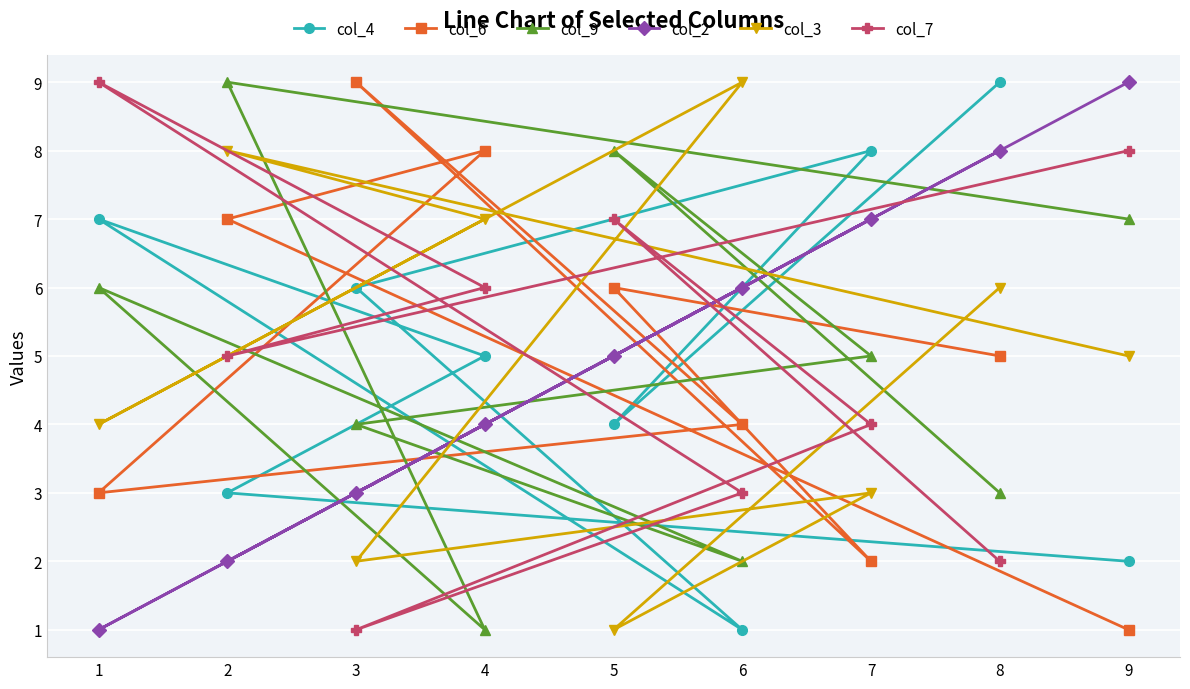

What is the total value across all series at 5?

31